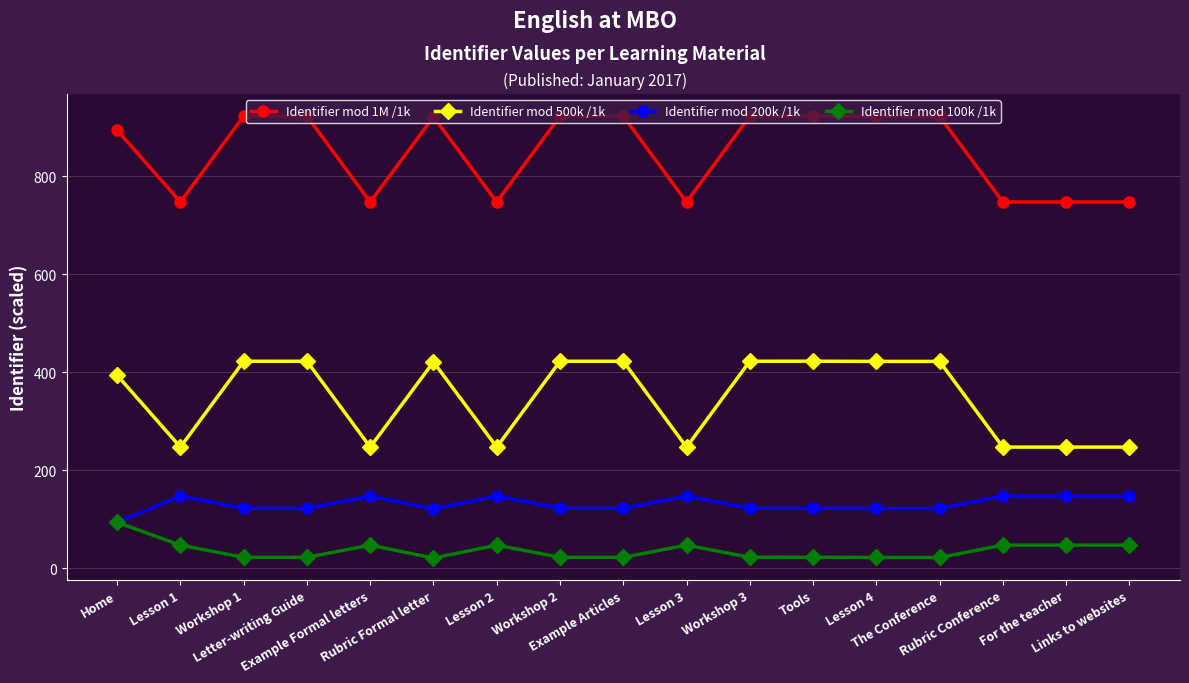

Which series has the largest total across all categories?

Identifier mod 1M /1k